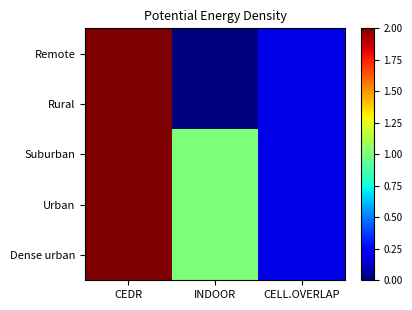

Which category has the lowest value across all series?

INDOOR